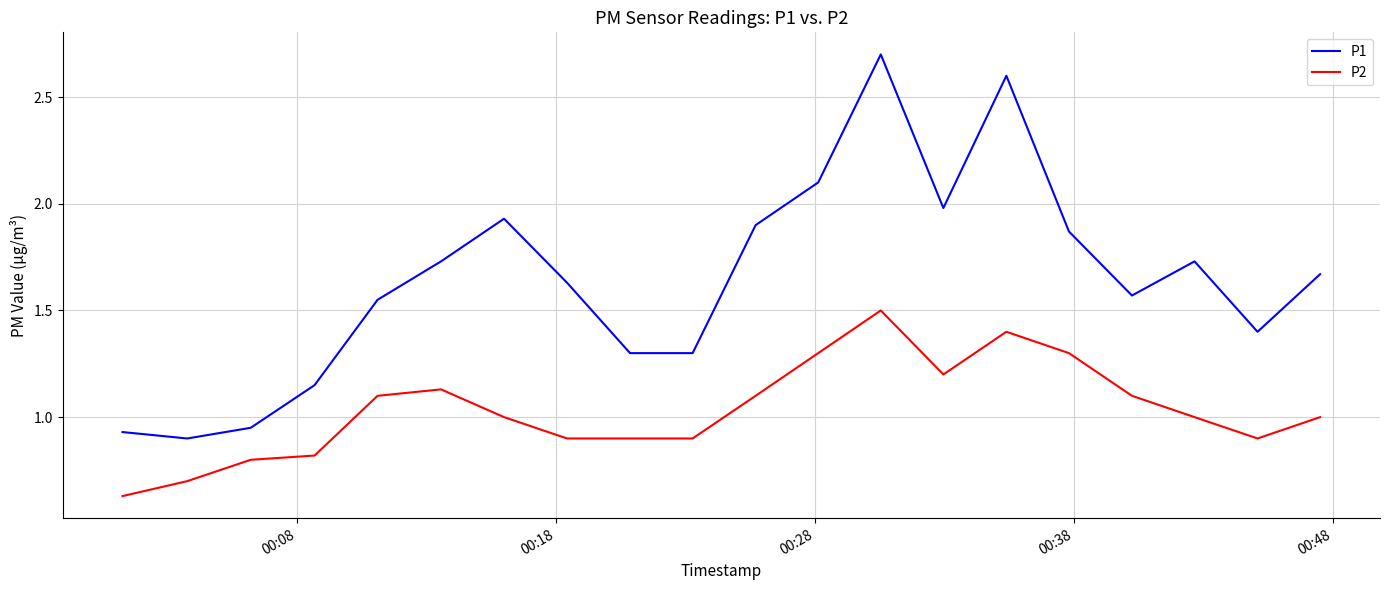

List the series in order of their peak value, highest first.

P1, P2